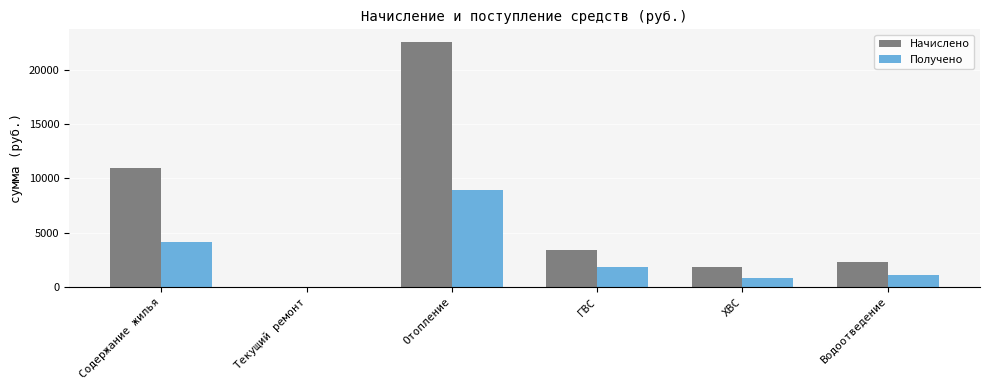

Which category has the highest value across all series?

Отопление